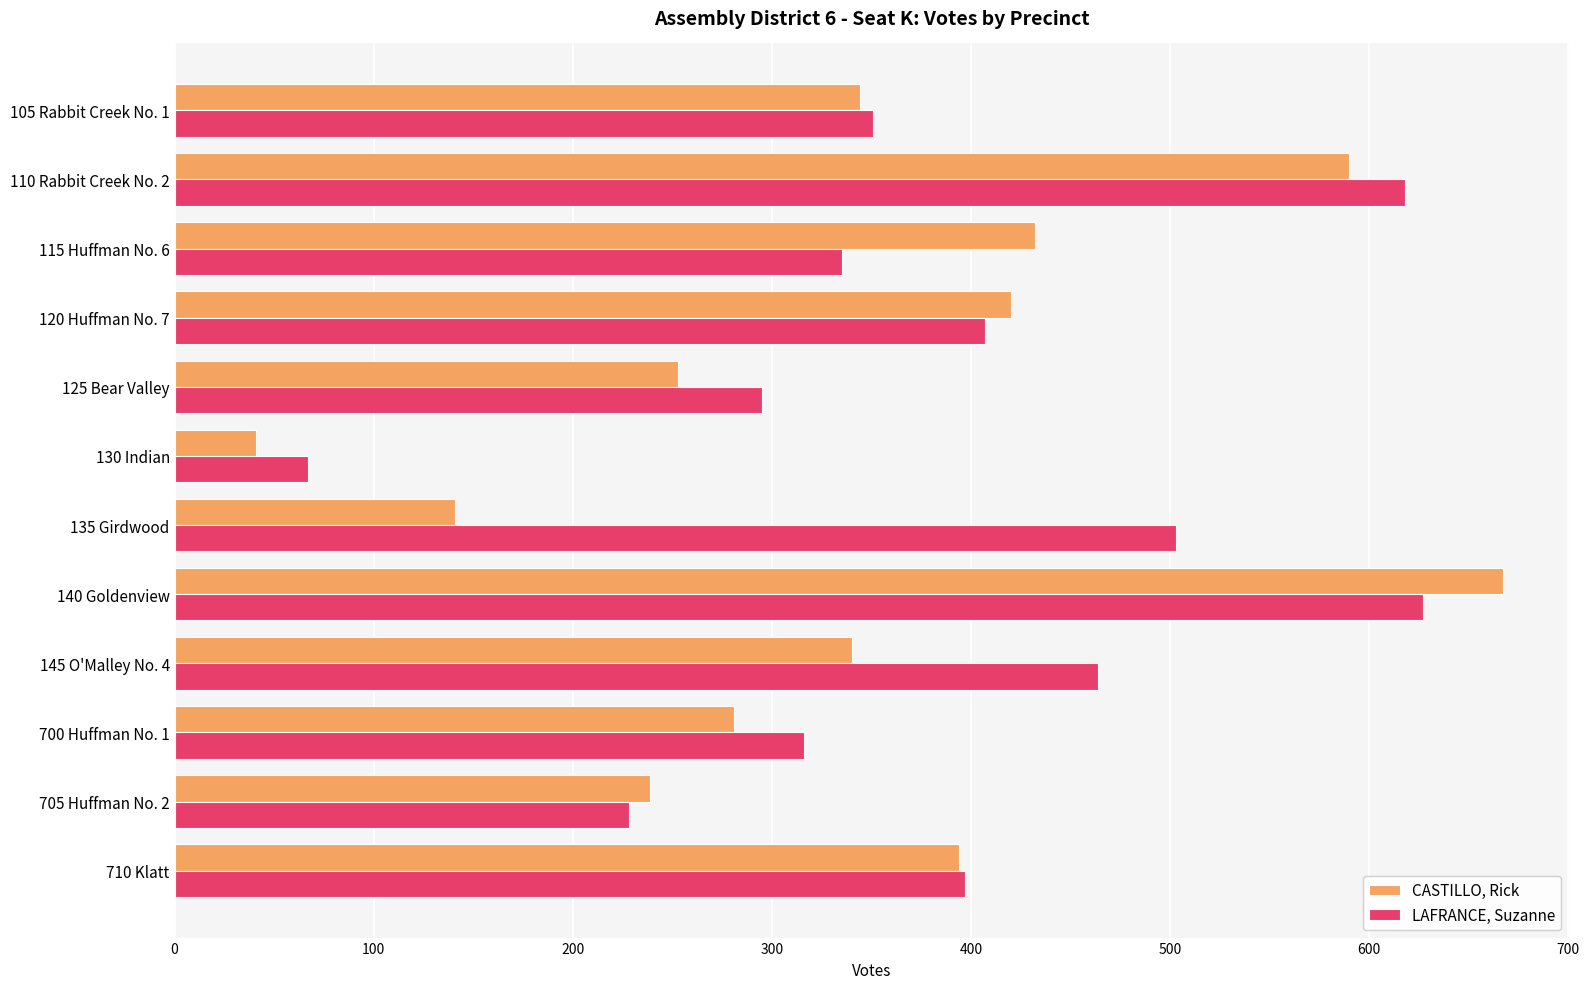

What is the average value of the CASTILLO, Rick series?

345